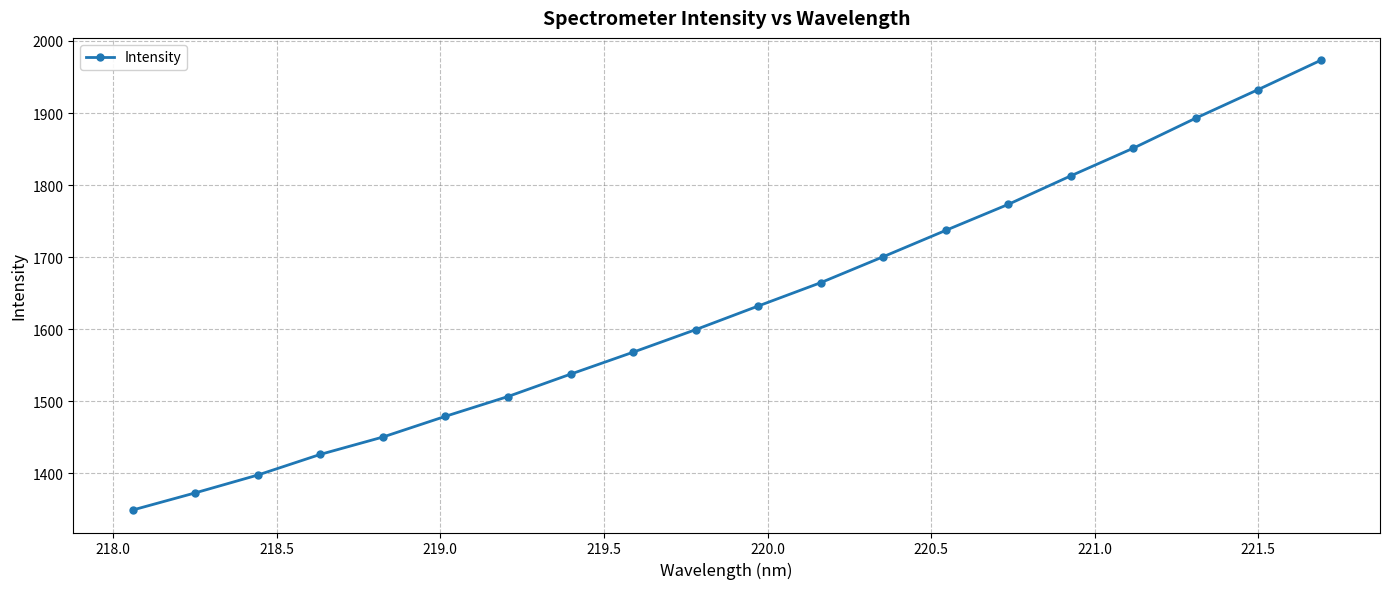

What is the difference between the second highest and minimum values?

583.5